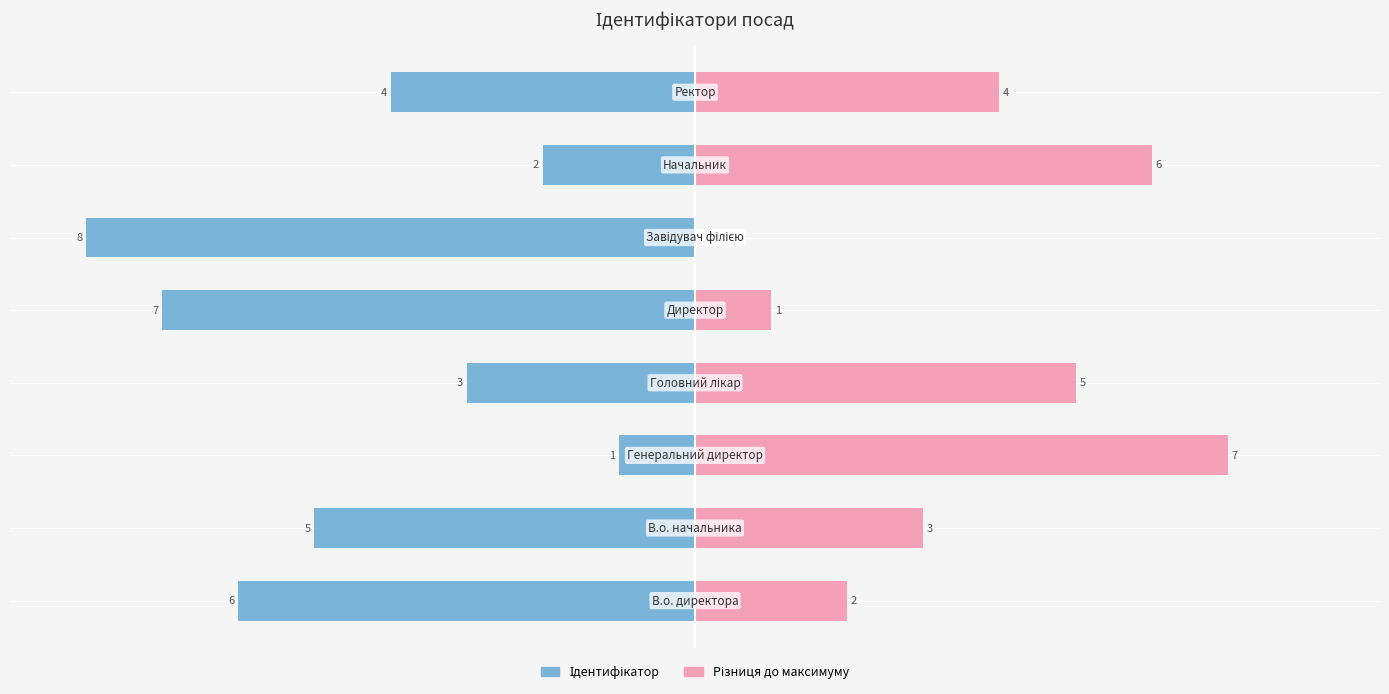

How many distinct data groups are displayed?

2